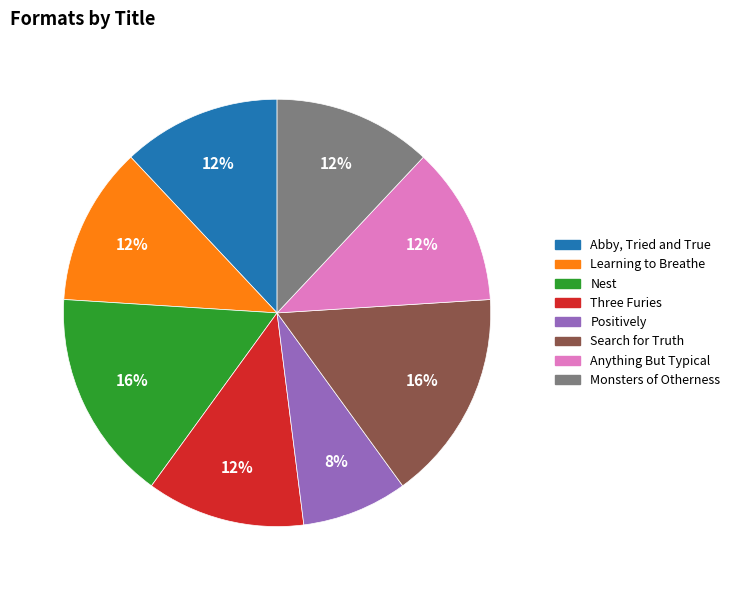

To the nearest percent, what is the average slice percentage?

12%